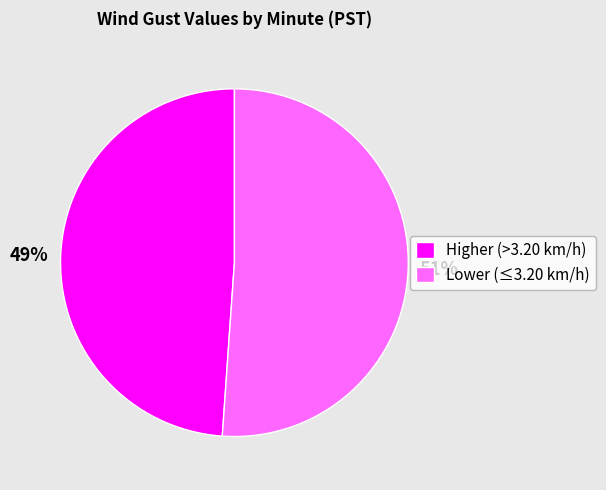

To the nearest percent, what portion does Lower (≤3.20 km/h) represent?

51%